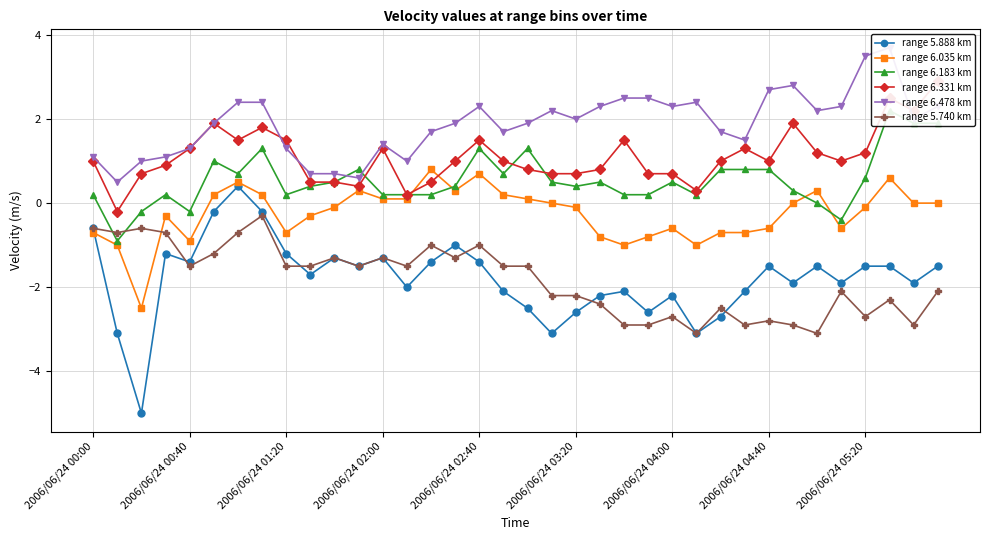

What is the minimum value for range 5.888 km?

-5.0